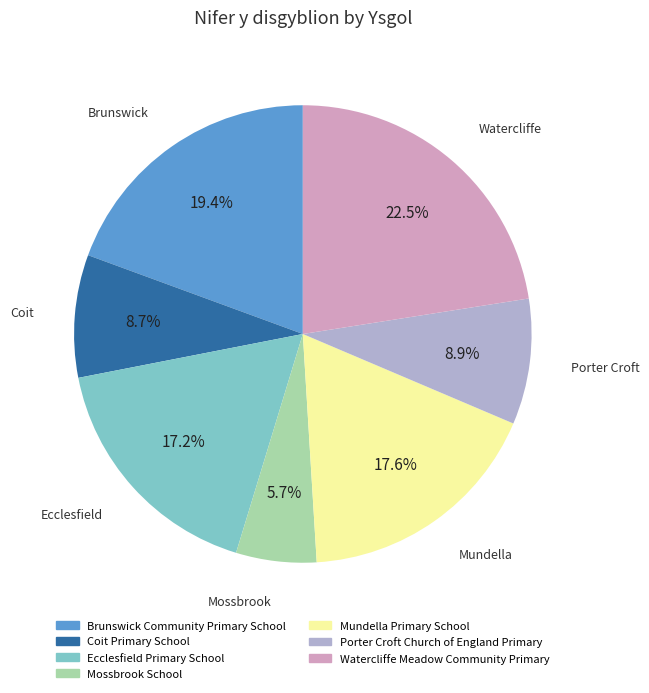

Is there a majority slice in this chart?

No